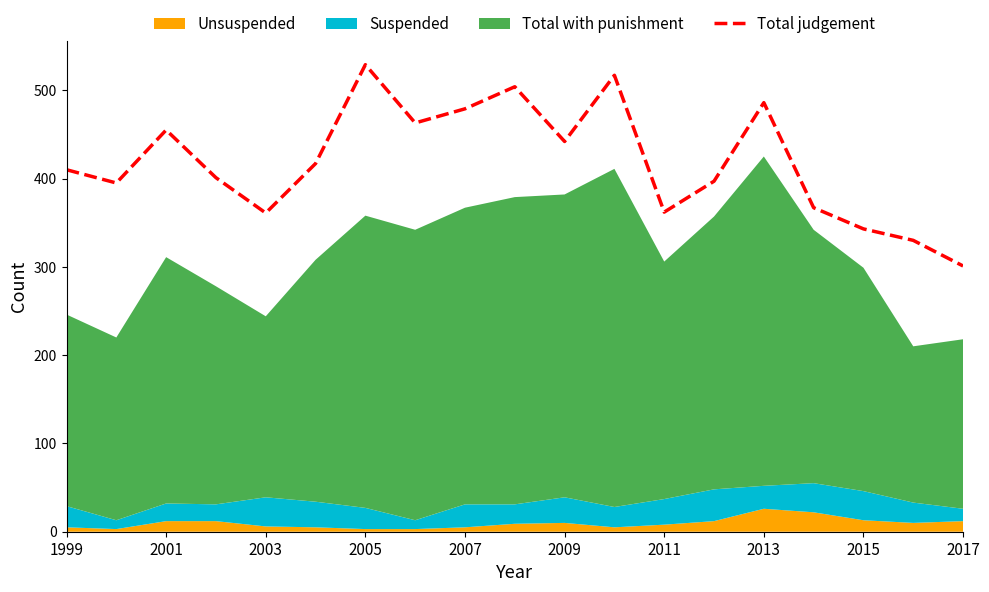

What is the sum of all values?

7959